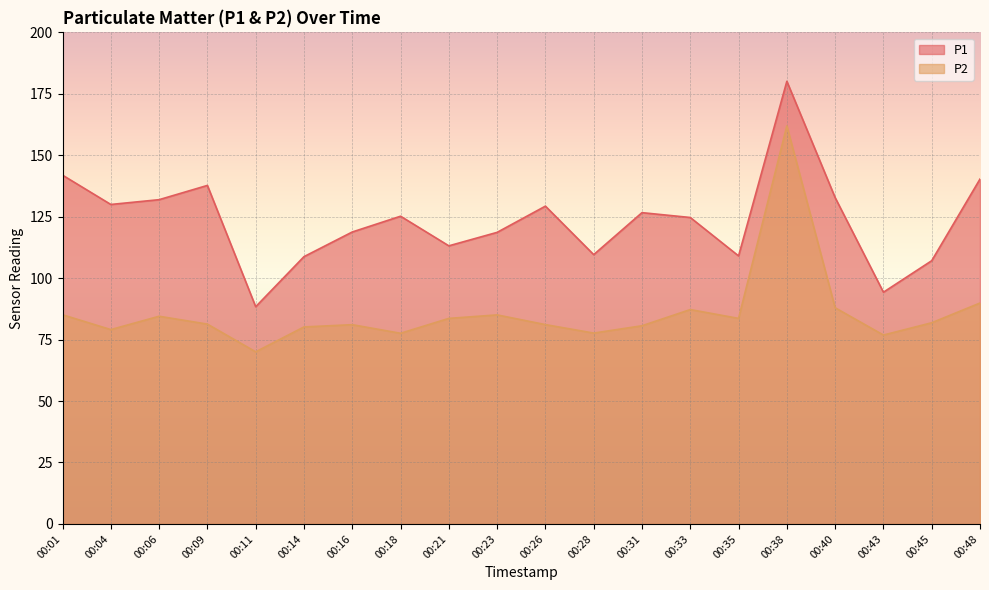

List the series in order of their overall mean, lowest first.

P2, P1